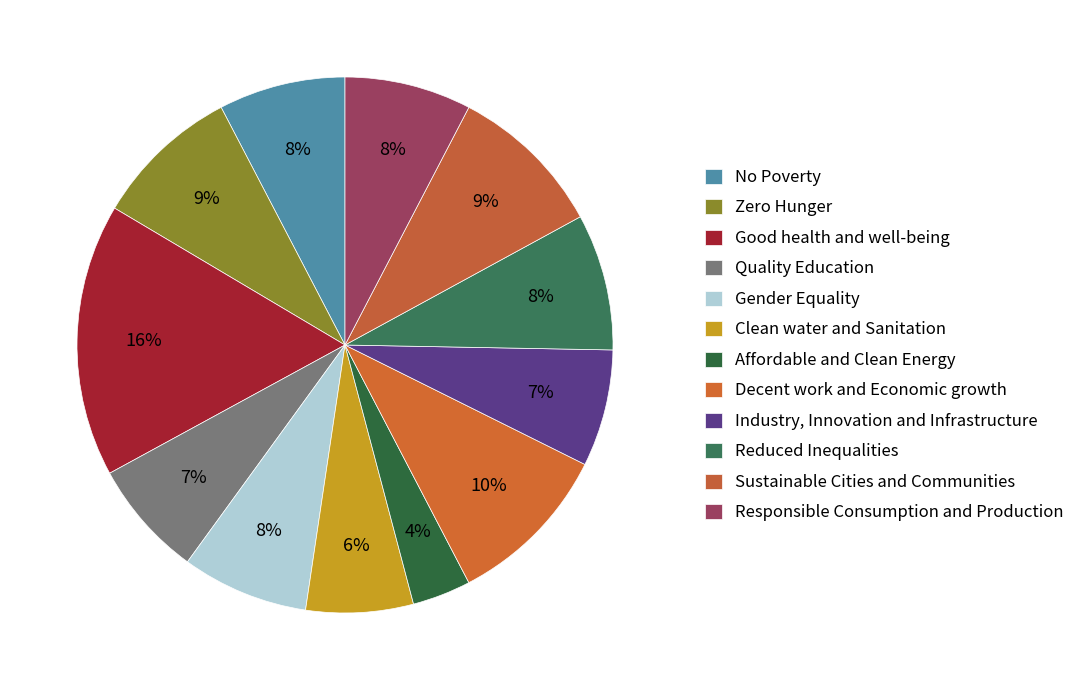

What percentage do Quality Education and Clean water and Sanitation together represent?

13.5%